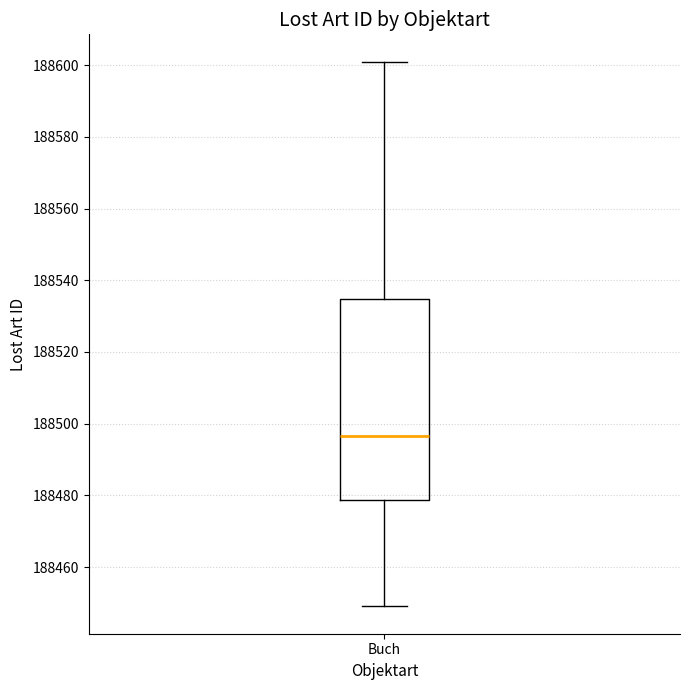

Where does the lower whisker of the box for Buch end on the y-axis? The values are not printed on the chart, so give them approximately, as read against the axis.

188450